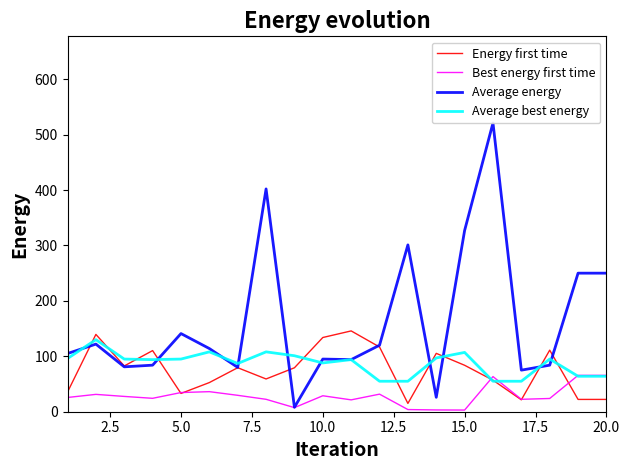

True or false: Energy first time and Average best energy intersect in this chart.

True